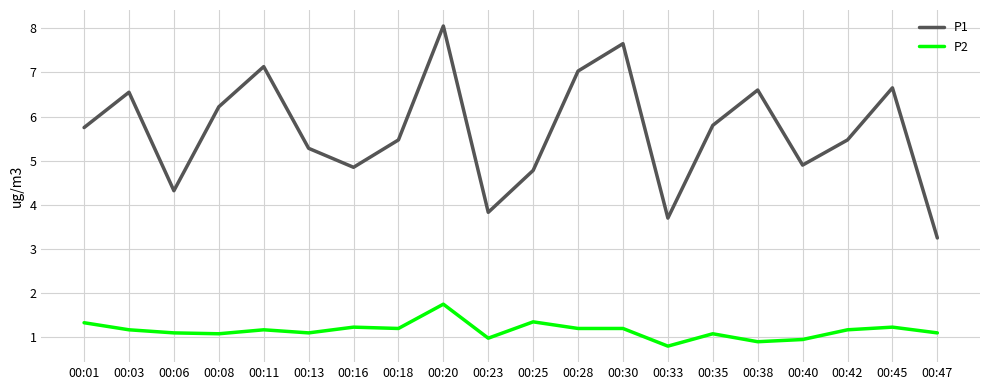

At how many categories does at least one series exceed 4?

17